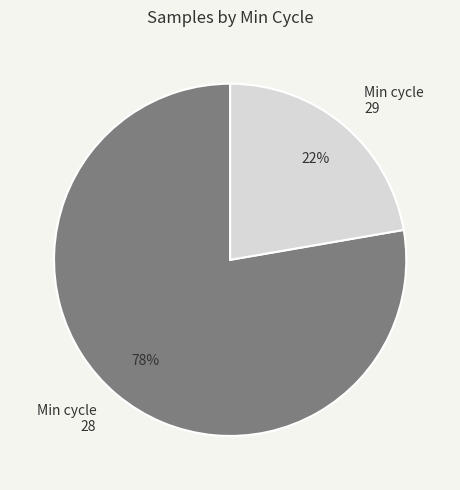

What percentage is the Min cycle 28 slice, to the nearest percent?

78%